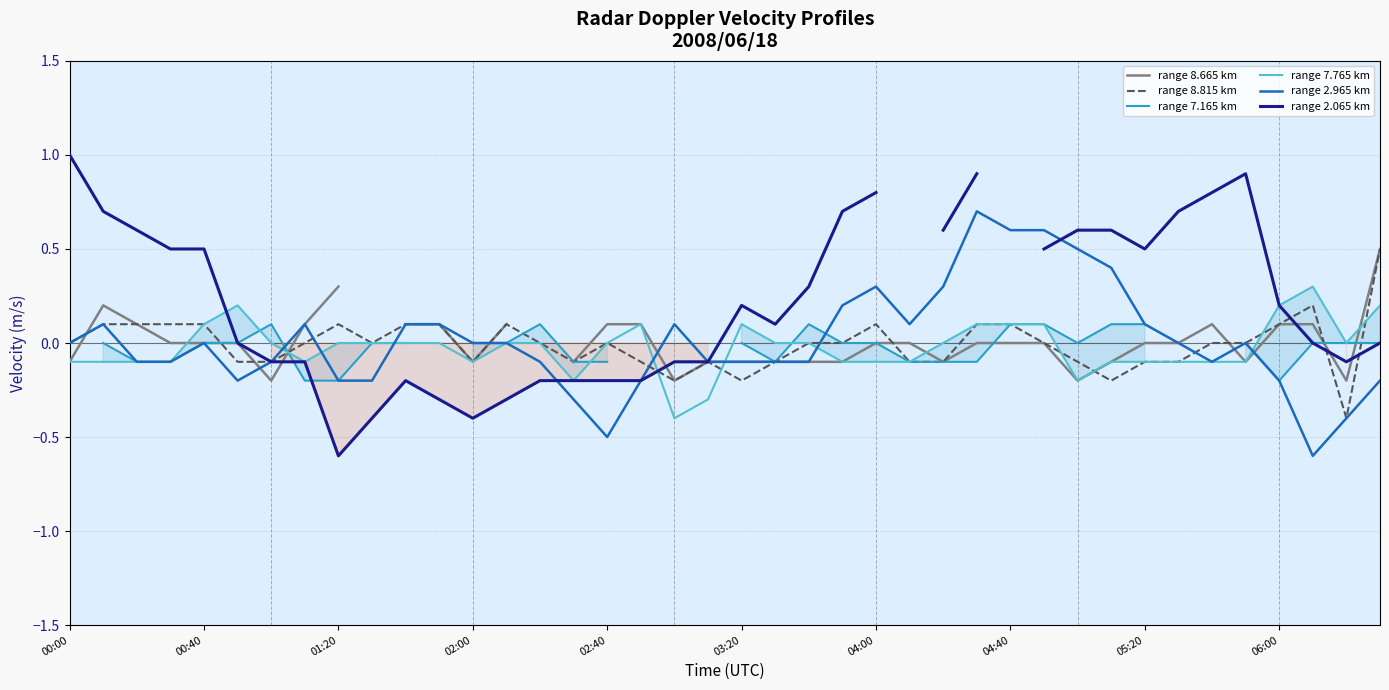

What is the maximum value for range 7.765 km?

0.3